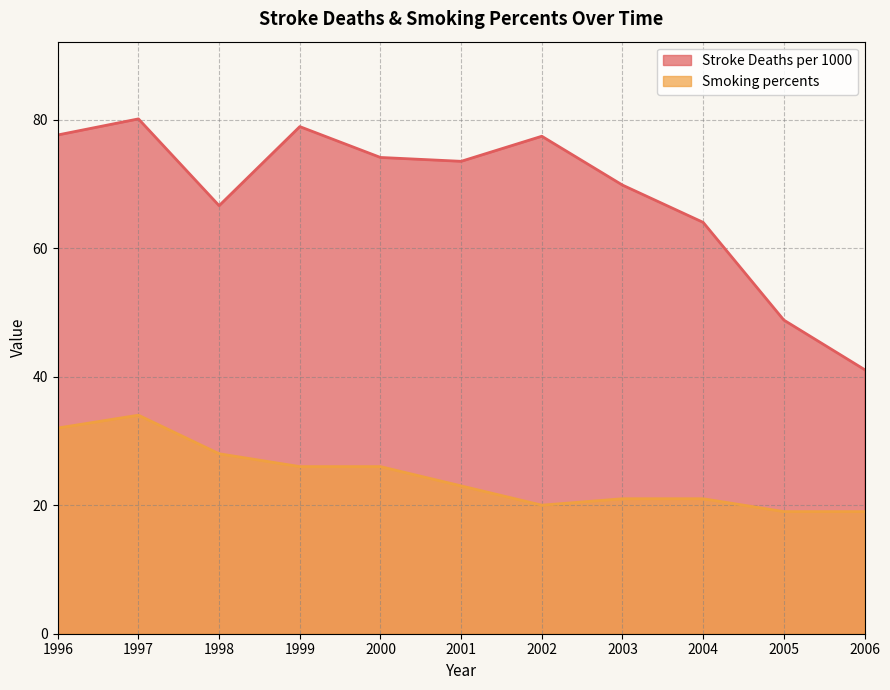

Which series has the largest range (max minus min)?

Stroke Deaths per 1000